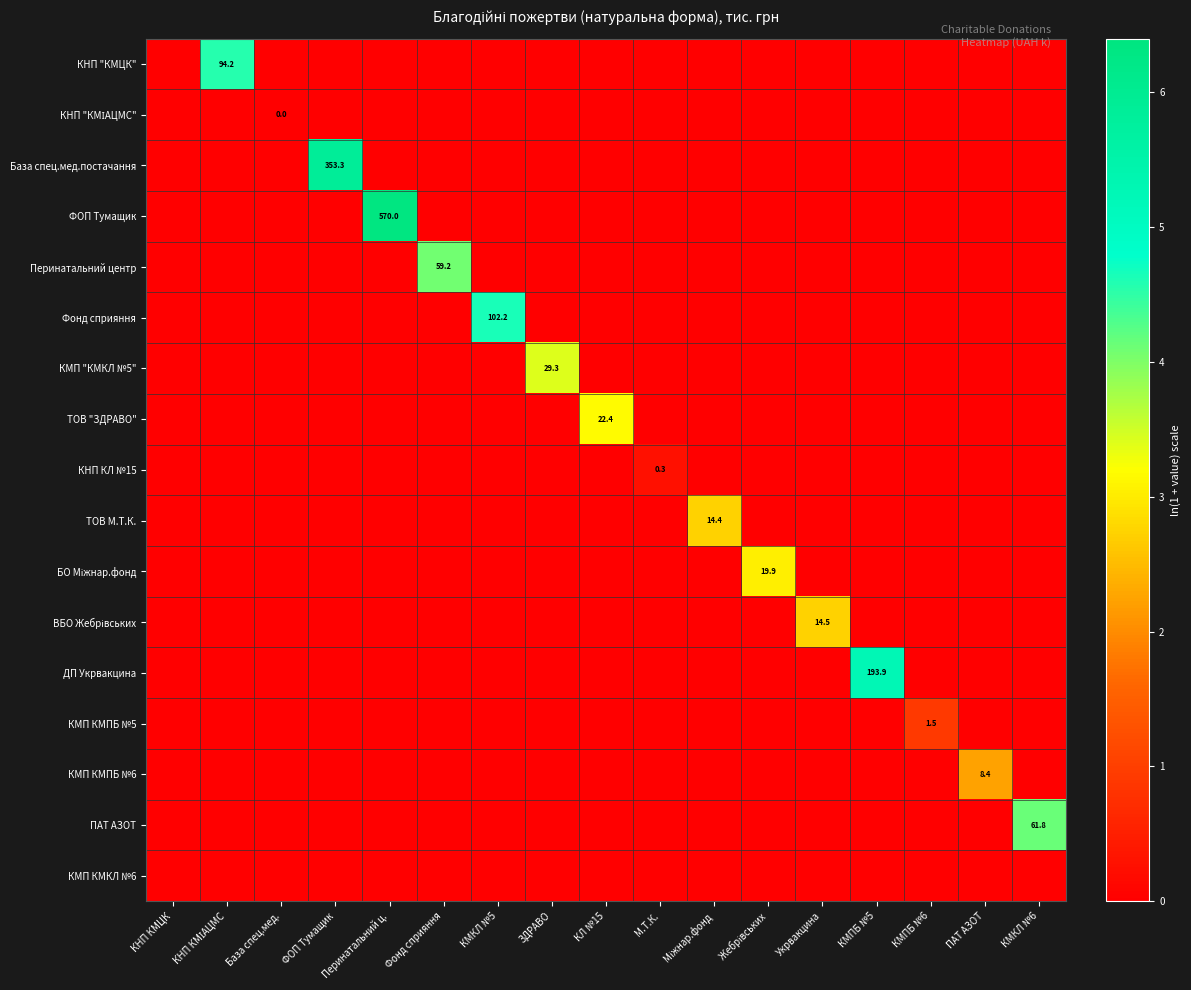

Rank the series by their maximum value, from highest to lowest.

ФОП Тумащик, База спец.мед.постачання, ДП Укрвакцина, Фонд сприяння, КНП "КМЦК", ПАТ АЗОТ, Перинатальний центр, КМП "КМКЛ №5", ТОВ "ЗДРАВО", БО Міжнар.фонд, ВБО Жебрівських, ТОВ М.Т.К., КМП КМПБ №6, КМП КМПБ №5, КНП КЛ №15, КНП "КМІАЦМС", КМП КМКЛ №6